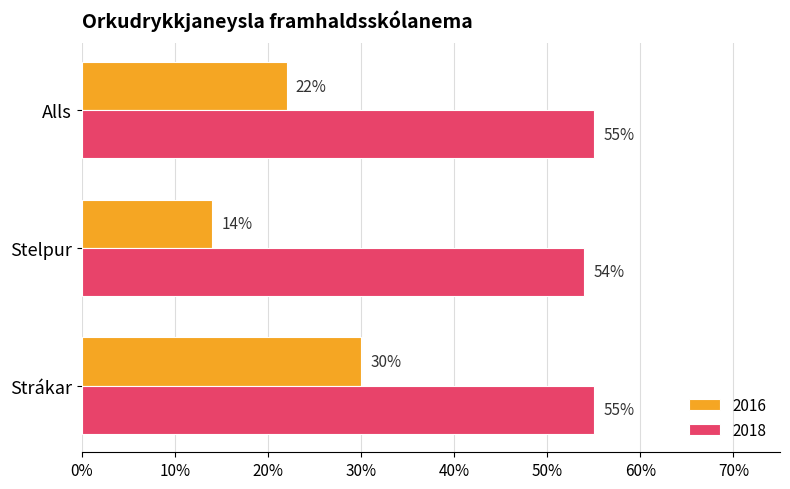

What are all the series names shown in the legend?

2016, 2018